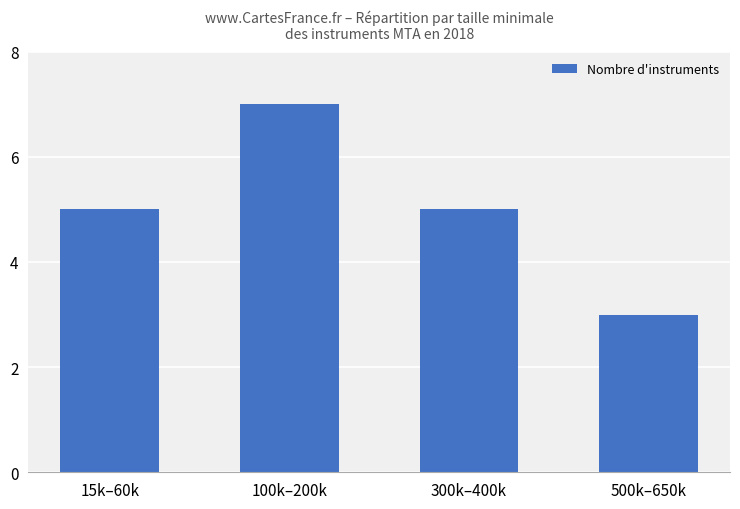

Which category has the lowest value across all series?

500k–650k